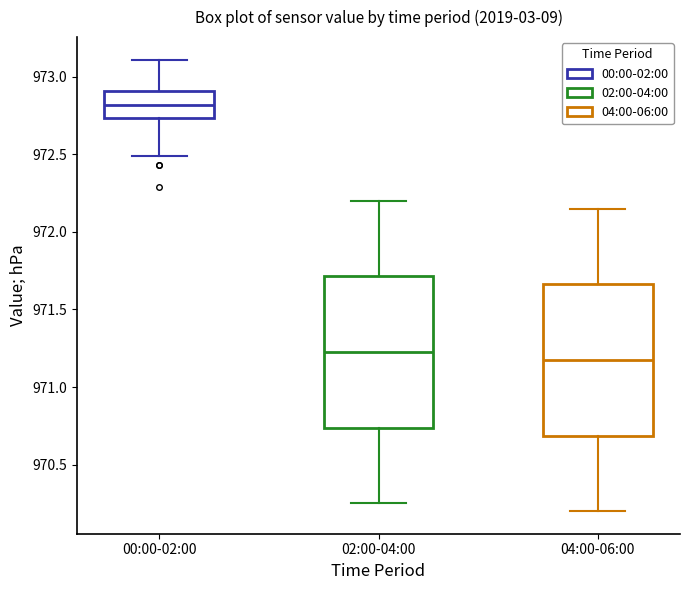

Reading left to right, read every box against the y-axis: the position of its median line, the range the box covers, and the ends of its whiskers. The values are not printed on the chart, so give them approximately, as read against the axis.

00:00-02:00: median 972.80, box 972.75 to 972.90, whiskers 972.50 to 973.10
02:00-04:00: median 971.25, box 970.75 to 971.70, whiskers 970.25 to 972.20
04:00-06:00: median 971.20, box 970.70 to 971.65, whiskers 970.20 to 972.15